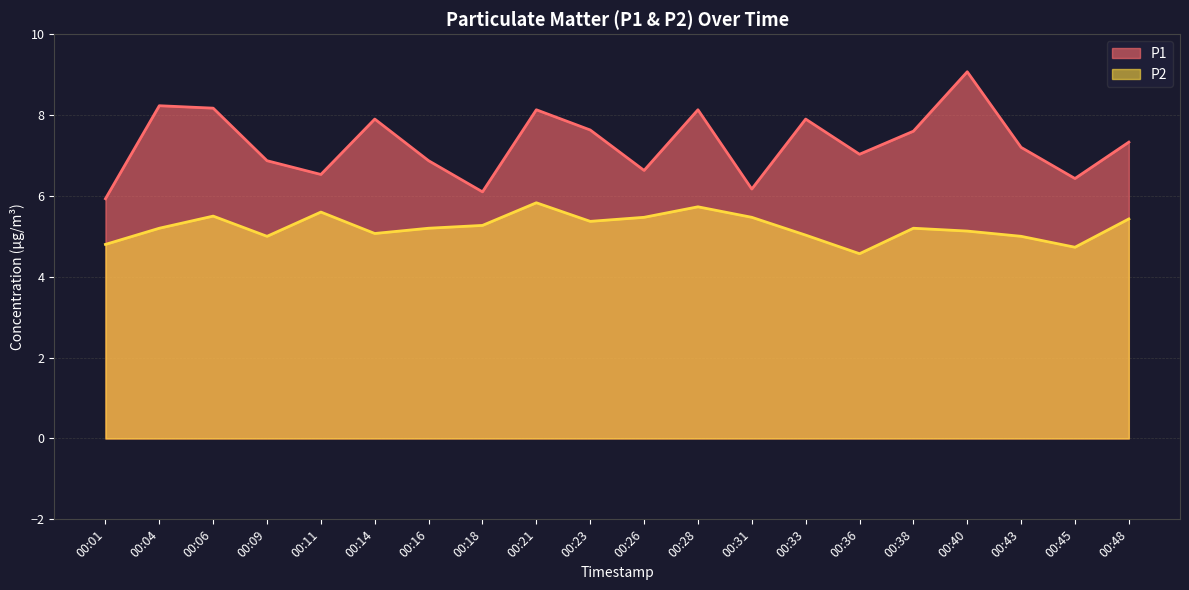

Where is the first local maximum for P2?

00:06